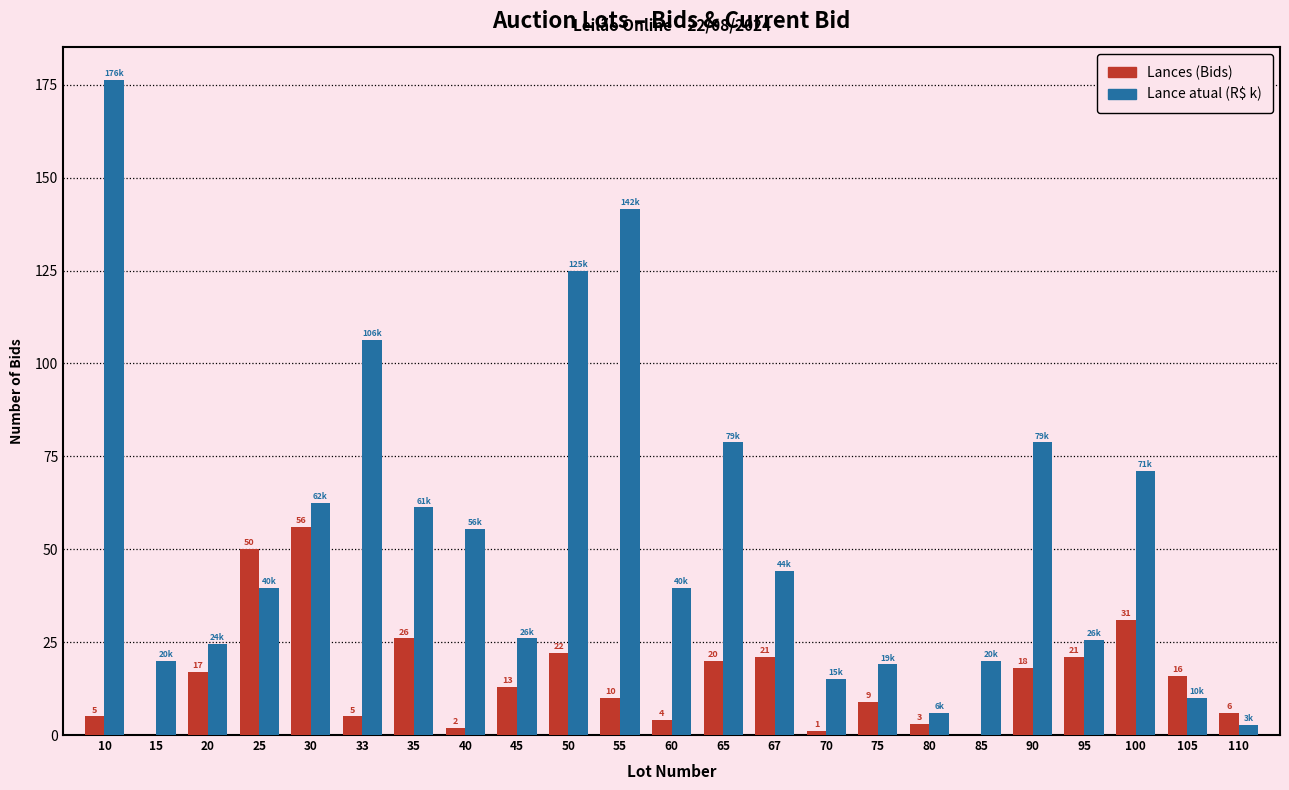

Is the value of Lances (Bids) at 60 greater than the value of Lance atual (R$ k) at 15?

No